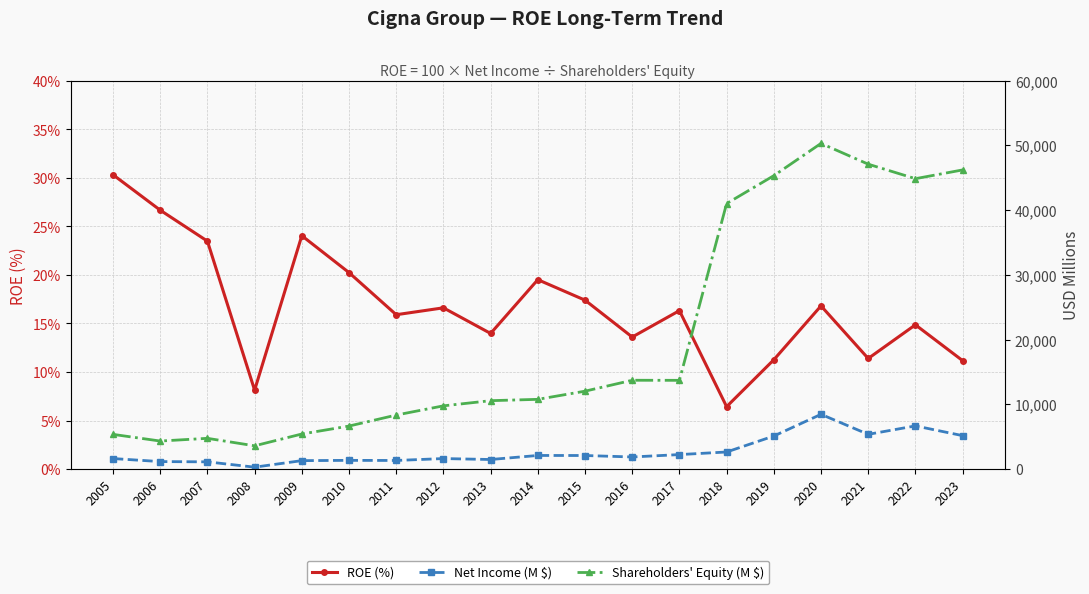

How many data points in ROE (%) are less than 16?

9